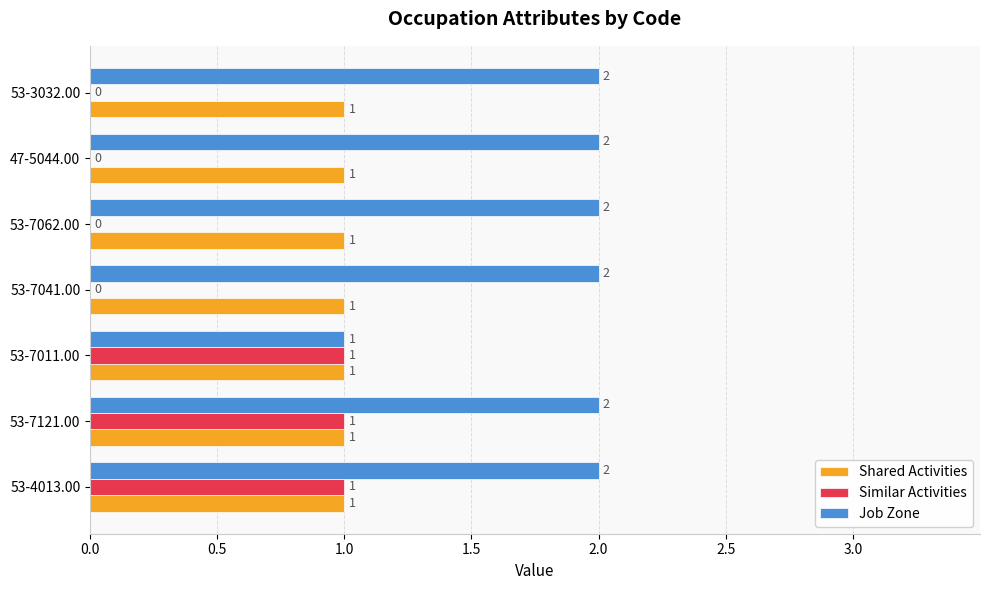

What is the sum of all Shared Activities values?

7